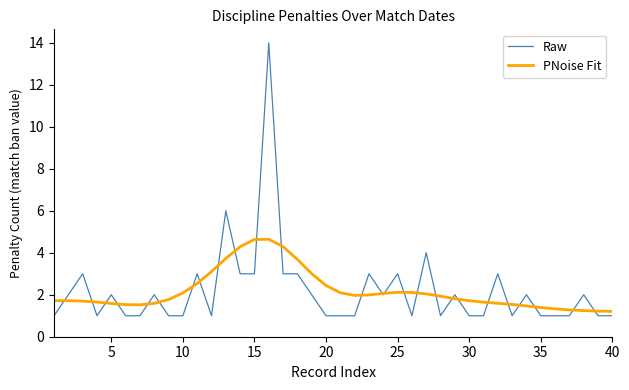

Rank the series by their maximum value, from lowest to highest.

PNoise Fit, Raw